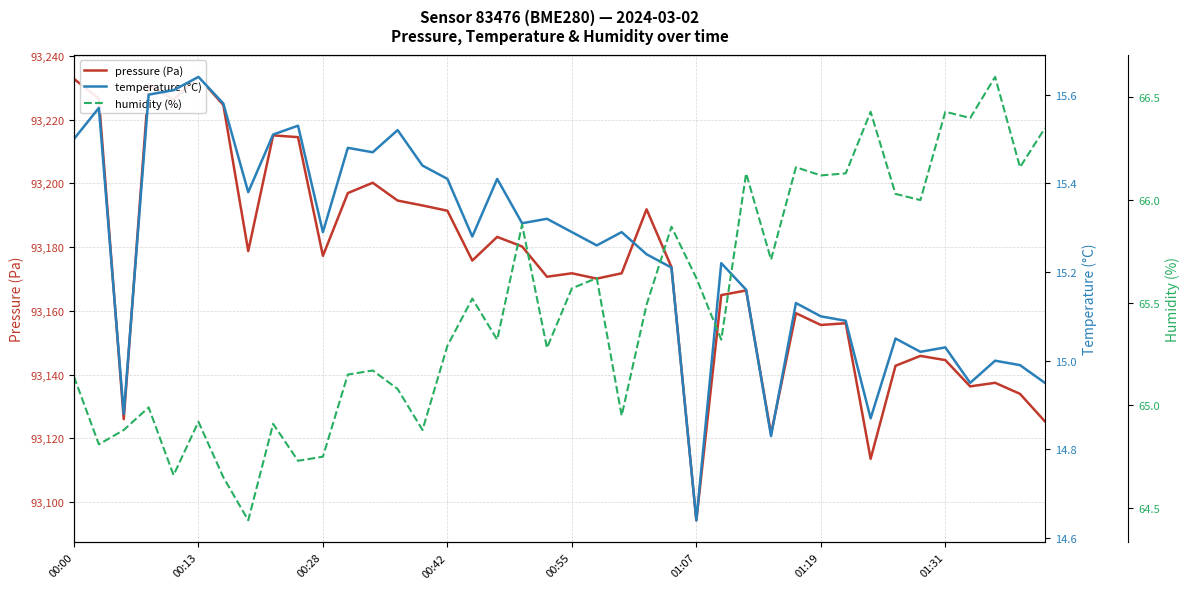

Reading left to right, what are all the values shown in this chart?

pressure (Pa): 93232.8	93226.6	93126.0	93231.0	93226.3	93233.4	93224.6	93178.8	93215.1	93214.5	93177.3	93197.0	93200.2	93194.6	93193.1	93191.4	93175.8	93183.2	93180.2	93170.7	93171.8	93170.1	93171.8	93191.9	93173.8	93094.3	93165.0	93166.4	93121.4	93159.3	93155.6	93156.1	93113.6	93142.8	93145.9	93144.6	93136.3	93137.4	93134.0	93125.3
temperature (°C): 15.5	15.6	14.9	15.6	15.6	15.6	15.6	15.4	15.5	15.5	15.3	15.5	15.5	15.5	15.4	15.4	15.3	15.4	15.3	15.3	15.3	15.3	15.3	15.2	15.2	14.6	15.2	15.2	14.8	15.1	15.1	15.1	14.9	15.1	15.0	15.0	14.9	15.0	15.0	14.9
humidity (%): 65.1	64.8	64.9	65.0	64.7	64.9	64.7	64.4	64.9	64.7	64.8	65.2	65.2	65.1	64.9	65.3	65.5	65.3	65.9	65.3	65.6	65.6	65.0	65.5	65.9	65.6	65.3	66.1	65.7	66.2	66.1	66.1	66.4	66.0	66.0	66.4	66.4	66.6	66.2	66.3